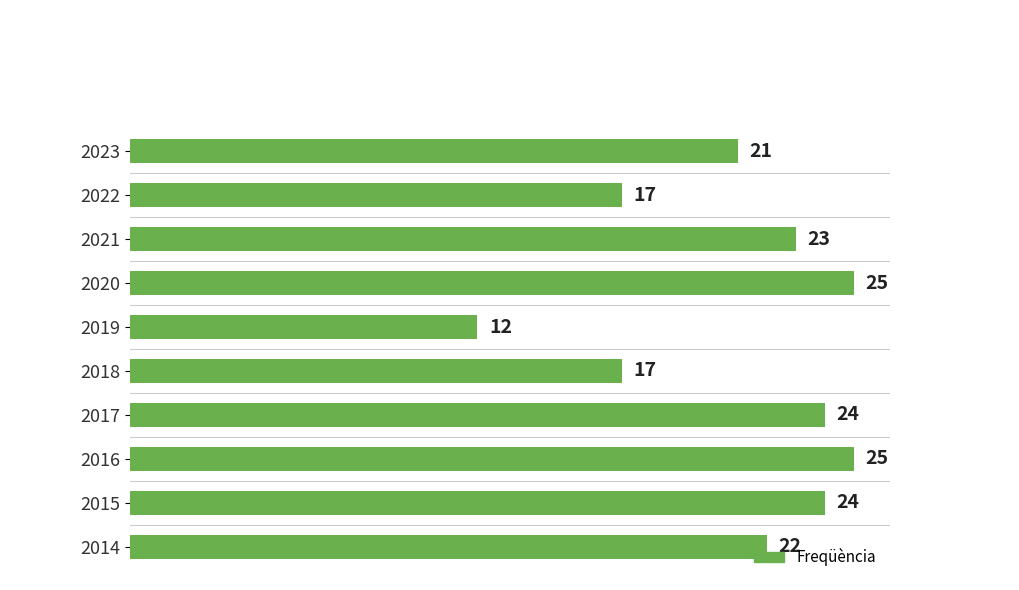

What is the sum of all values?

210